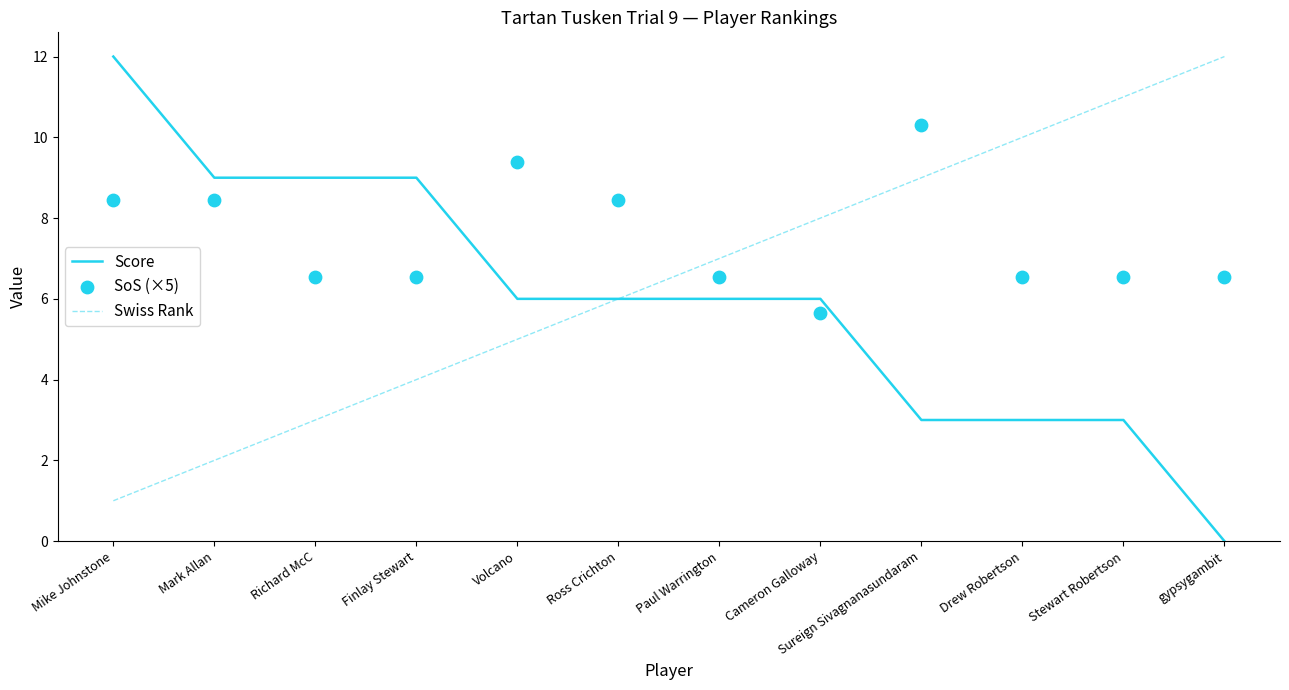

What are all the series names shown in the legend?

Score, Swiss Rank, SoS (×5)